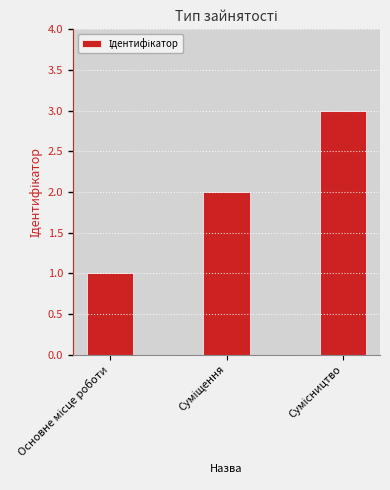

Does the chart contain stacked bars?

No